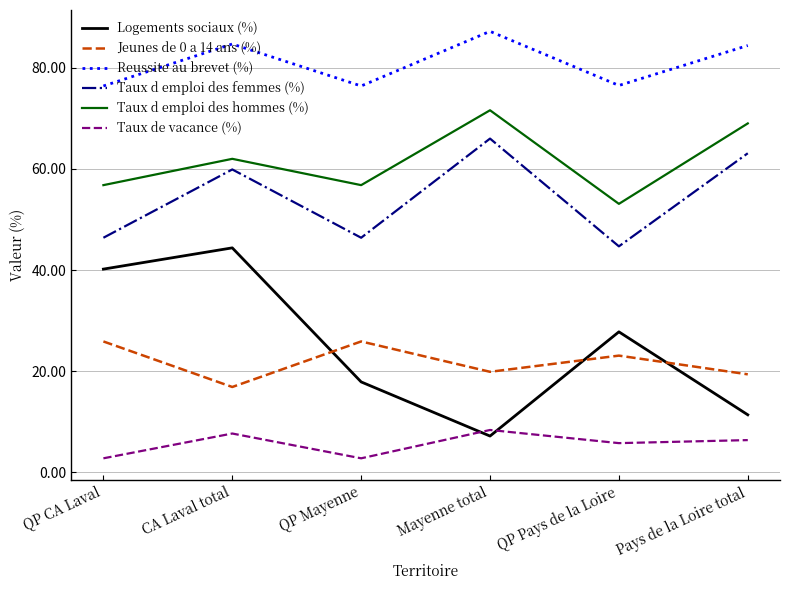

At which category does Reussite au brevet (%) reach its first local peak?

CA Laval total